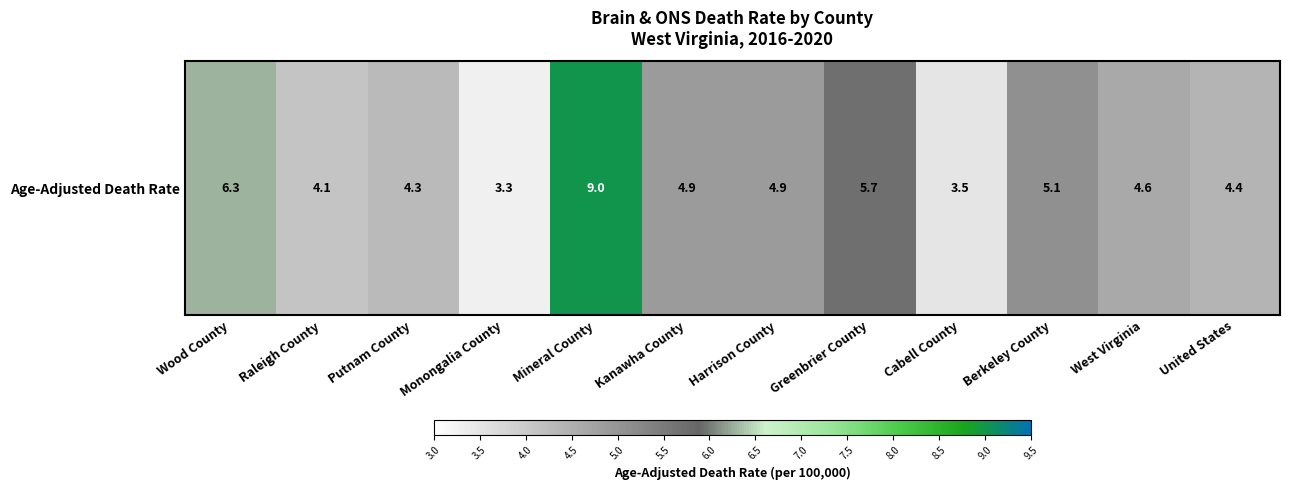

What is the sum of all values?

60.1